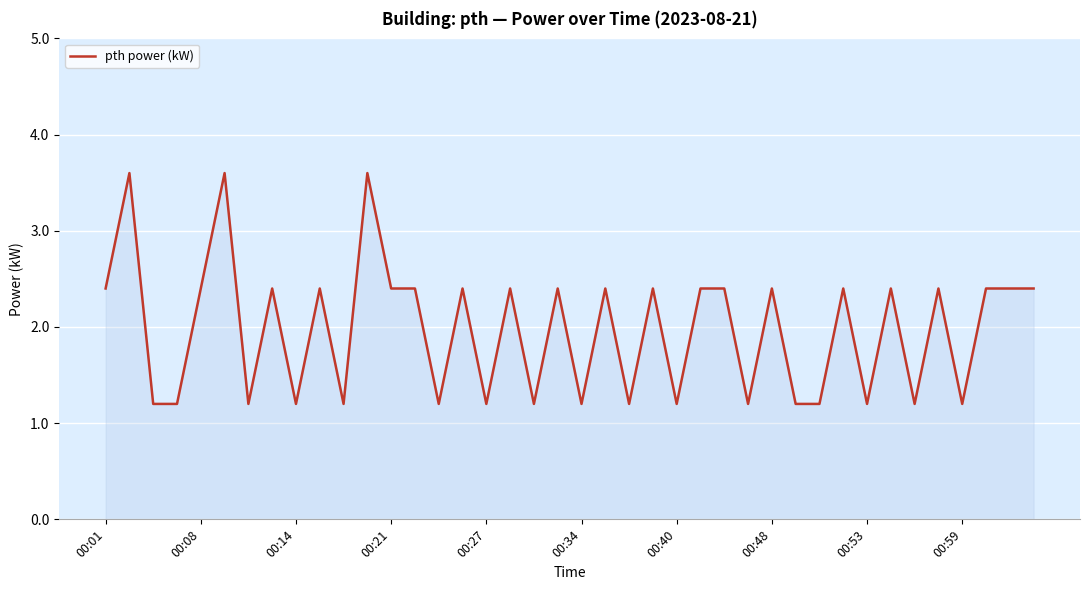

What is the minimum value shown in the chart?

1.2